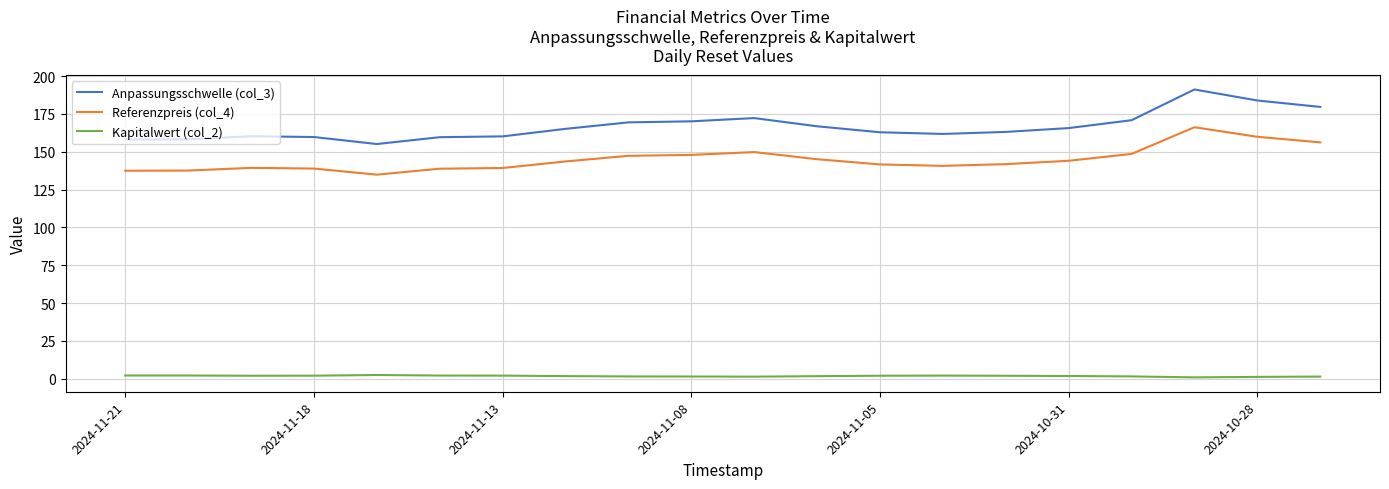

What is the average value of the Anpassungsschwelle (col_3) series?

166.7